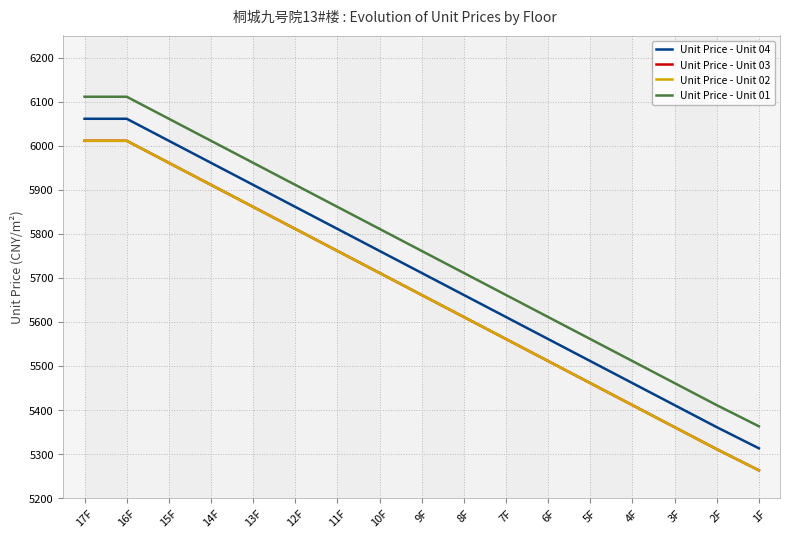

What are all the series names shown in the legend?

Unit Price - Unit 04, Unit Price - Unit 03, Unit Price - Unit 02, Unit Price - Unit 01